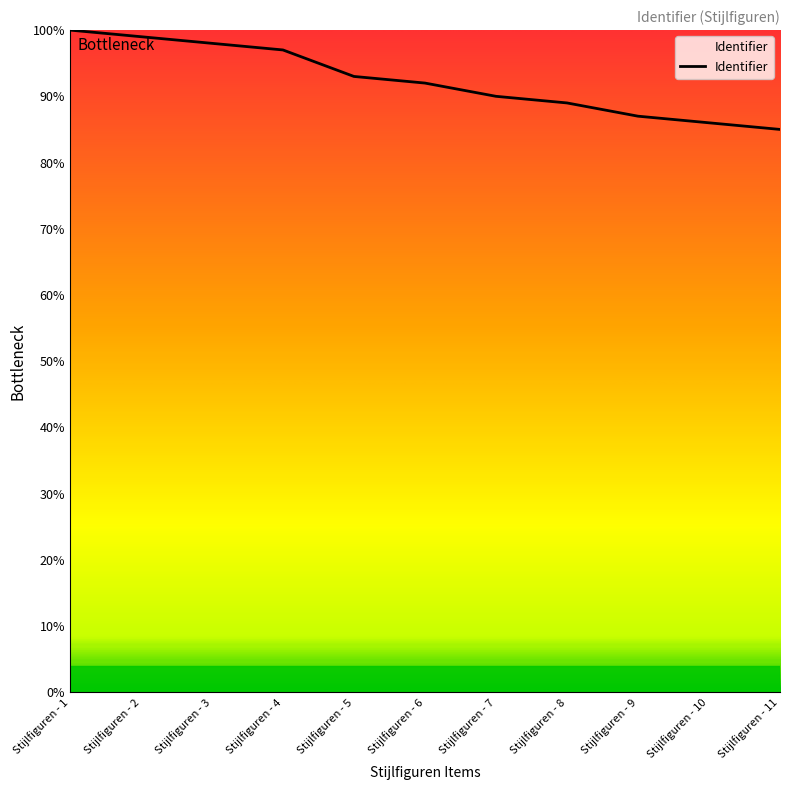

Rank the categories by value from highest to lowest.

Stijlfiguren - 1, Stijlfiguren - 2, Stijlfiguren - 3, Stijlfiguren - 4, Stijlfiguren - 5, Stijlfiguren - 6, Stijlfiguren - 7, Stijlfiguren - 8, Stijlfiguren - 9, Stijlfiguren - 10, Stijlfiguren - 11